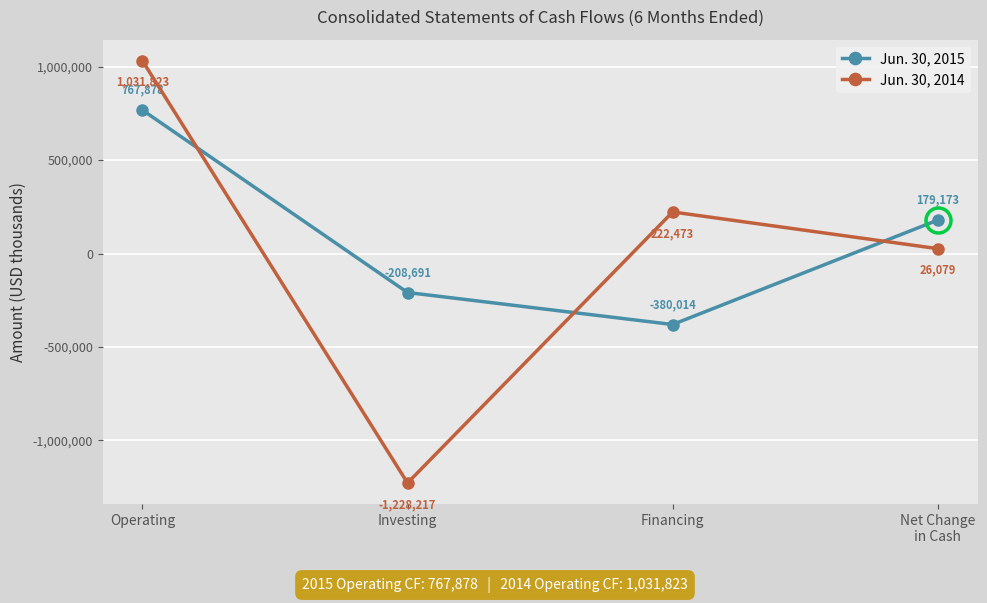

Is it true that Jun. 30, 2015 equals 179173 at Net Change
in Cash?

True